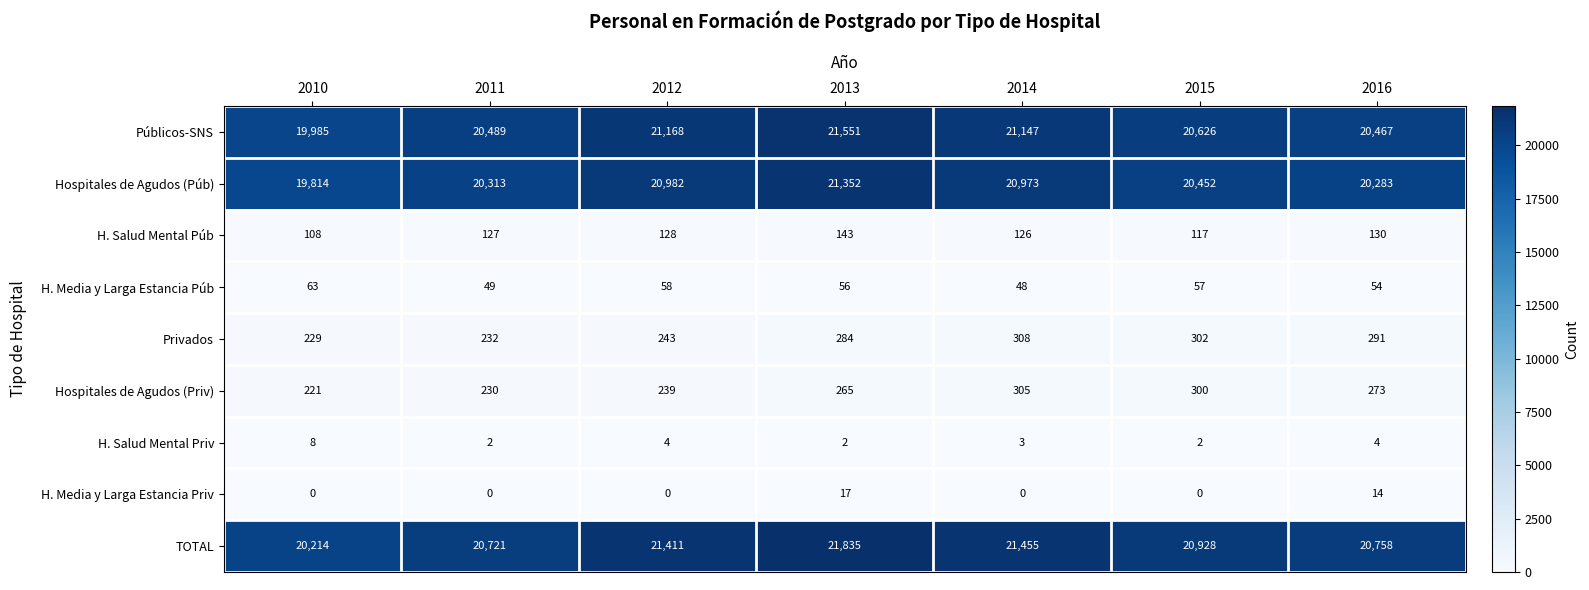

At which label is Hospitales de Agudos (Púb) closest to 20583?

2015